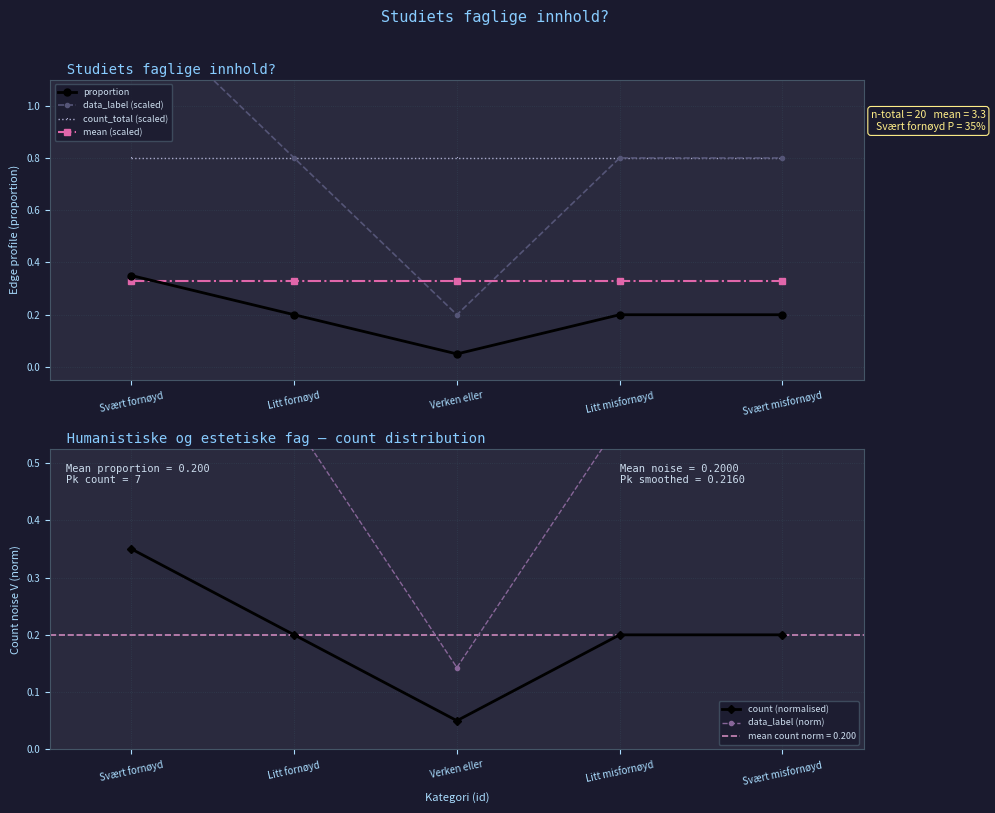

What is the average value of the proportion series?

0.2